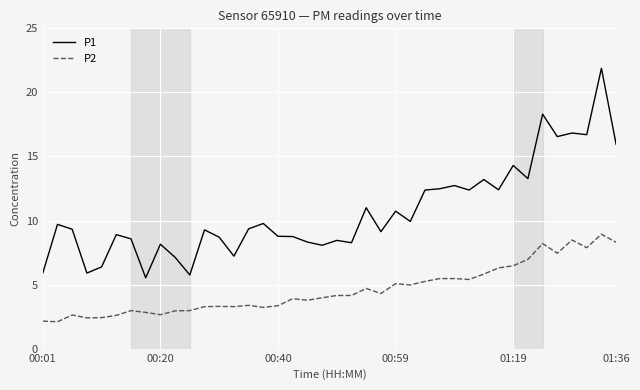

Which series has the widest spread of values?

P1